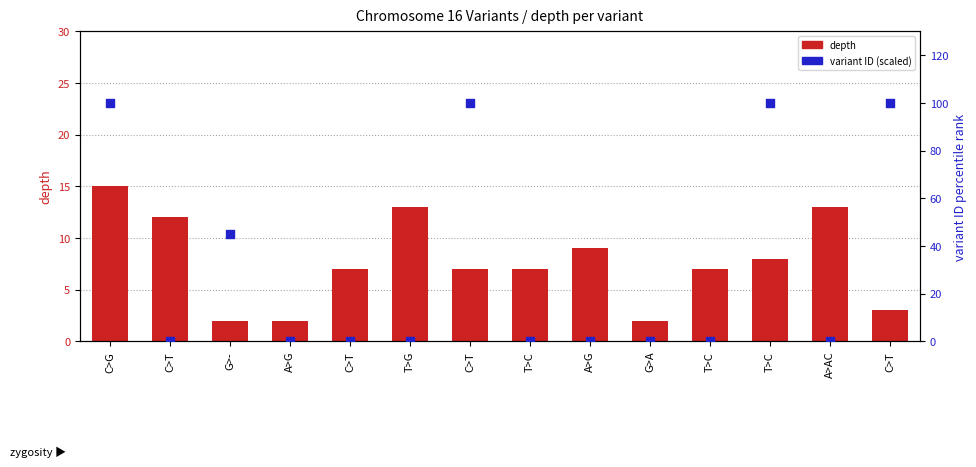

Which series contains the lowest Y value?

variant ID (scaled)